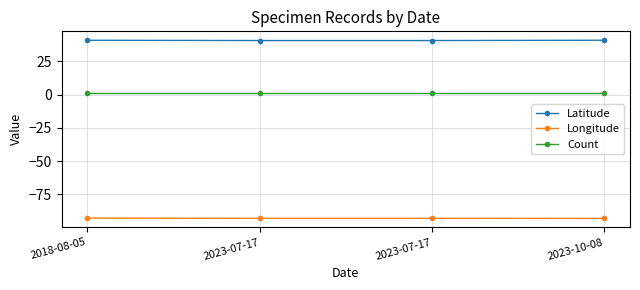

Is this an area chart (filled region under the line)?

No